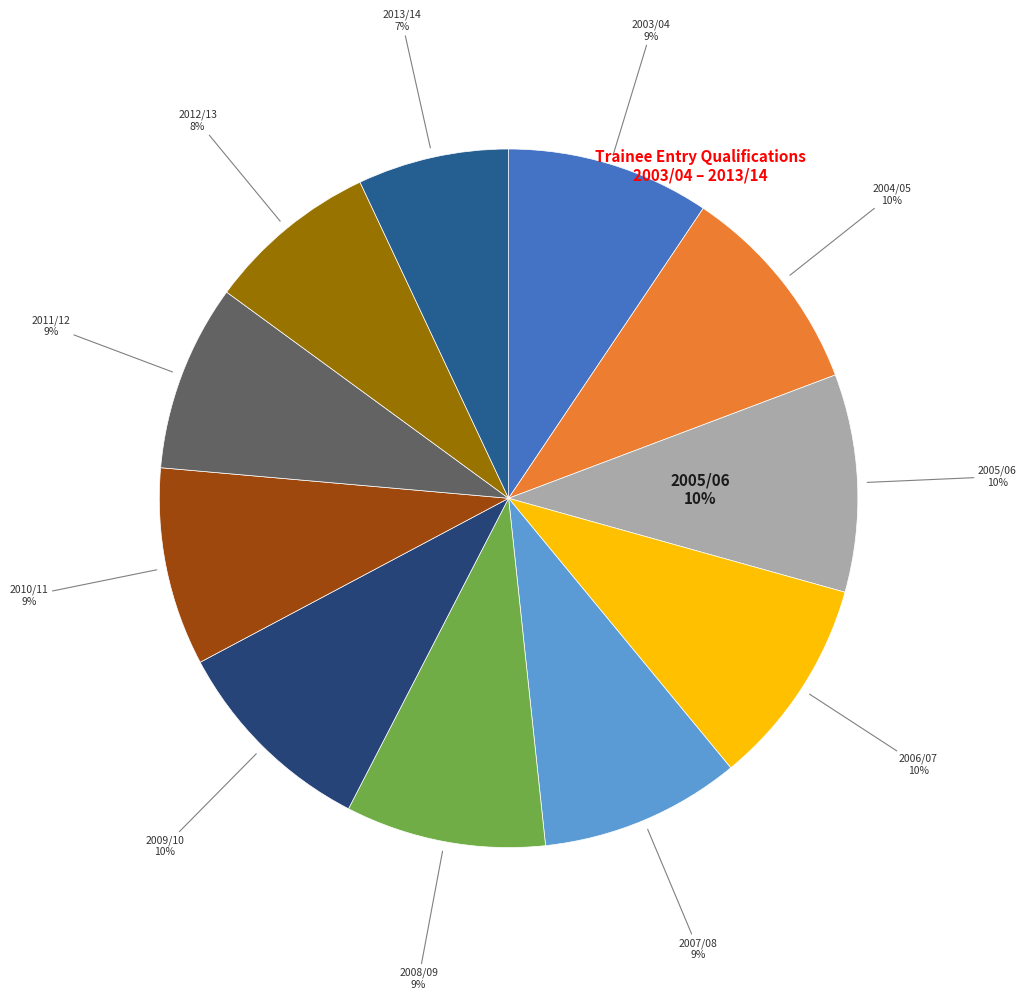

Which has a higher value, 2007/08 or 2004/05?

2004/05